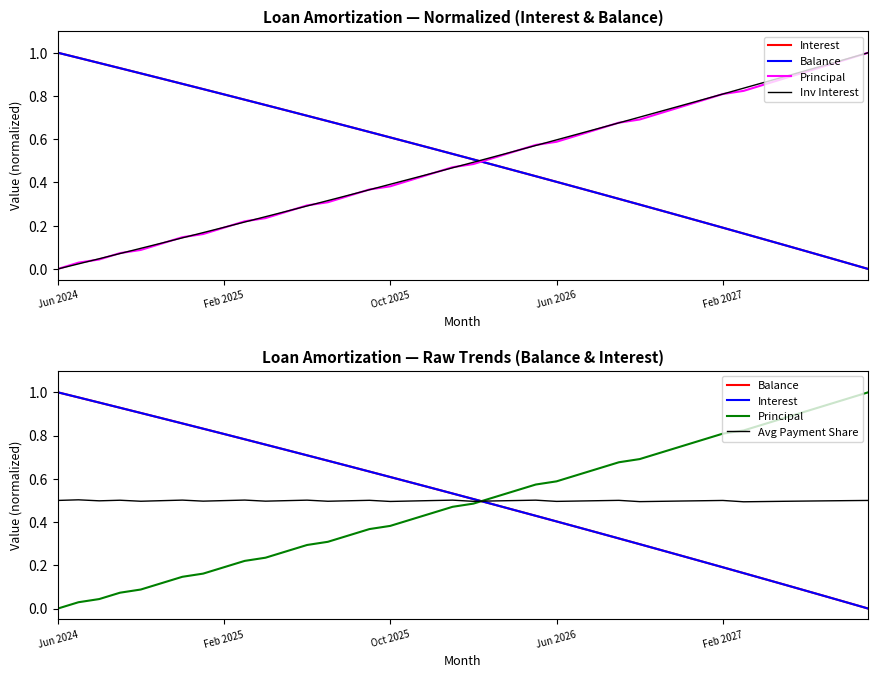

What is the difference between the maximum and second lowest values in the Balance series?

1.0